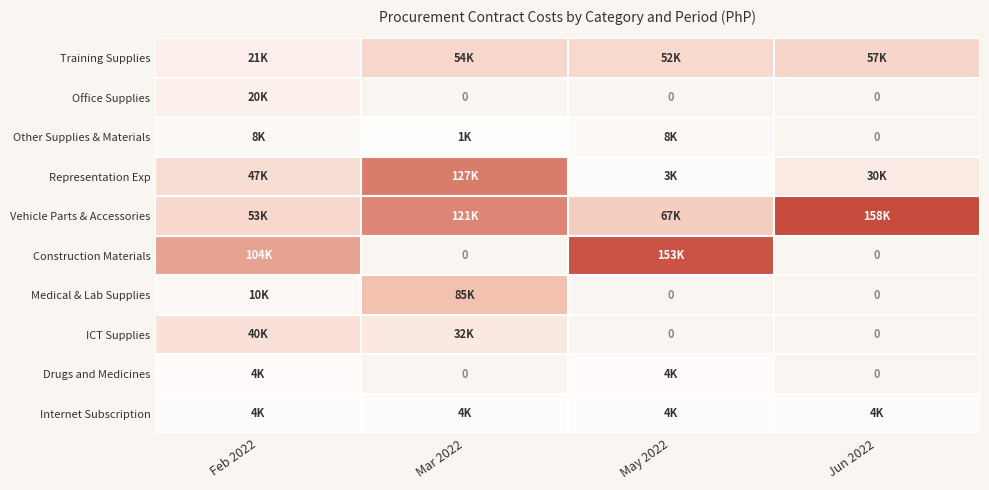

How many Representation Exp values are between 30000 and 127800?

3